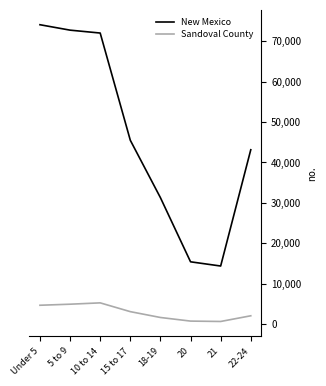

What is the spread (max minus min) of values at Under 5?

69392